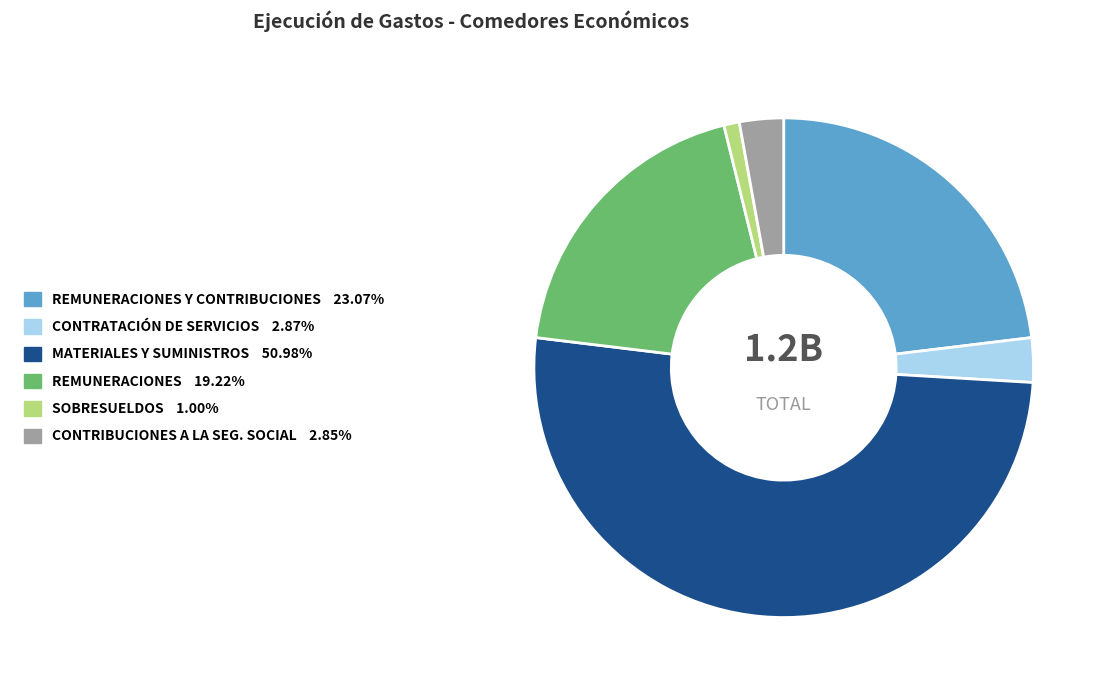

Does any single category account for the majority?

Yes